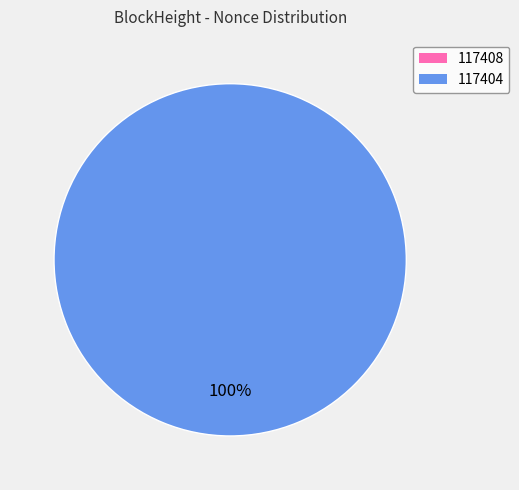

How many slices are in this pie chart?

2